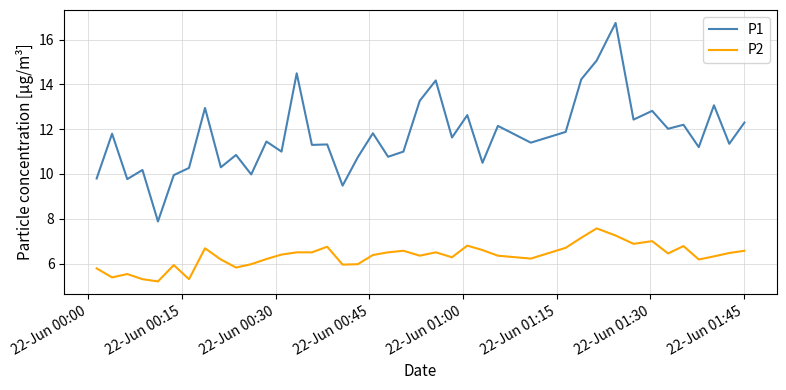

True or false: P2 has more than 1 interior local peaks.

True